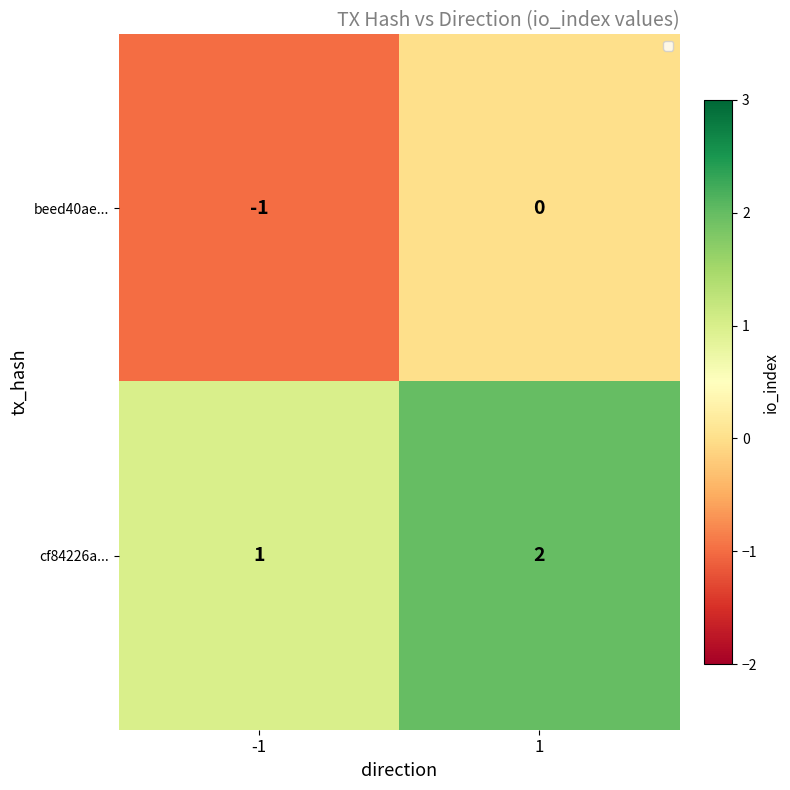

True or false: beed40ae... has a value of 0 at 1.

True